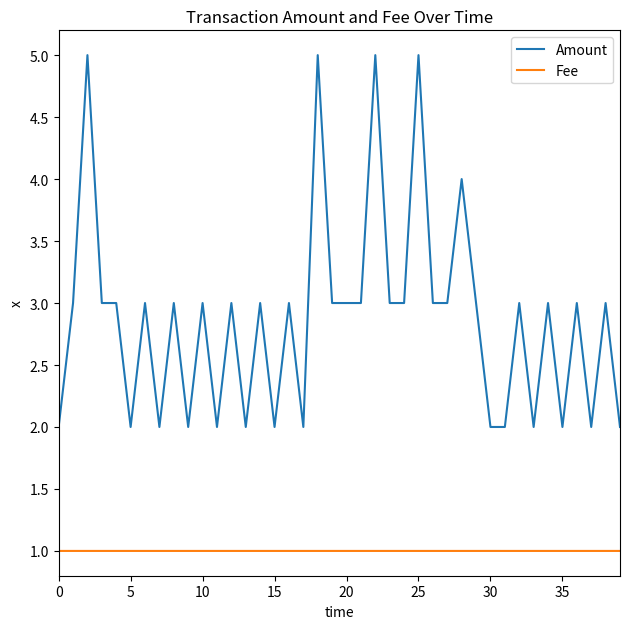

What is the difference between the maximum and minimum values in the Amount series?

3.0